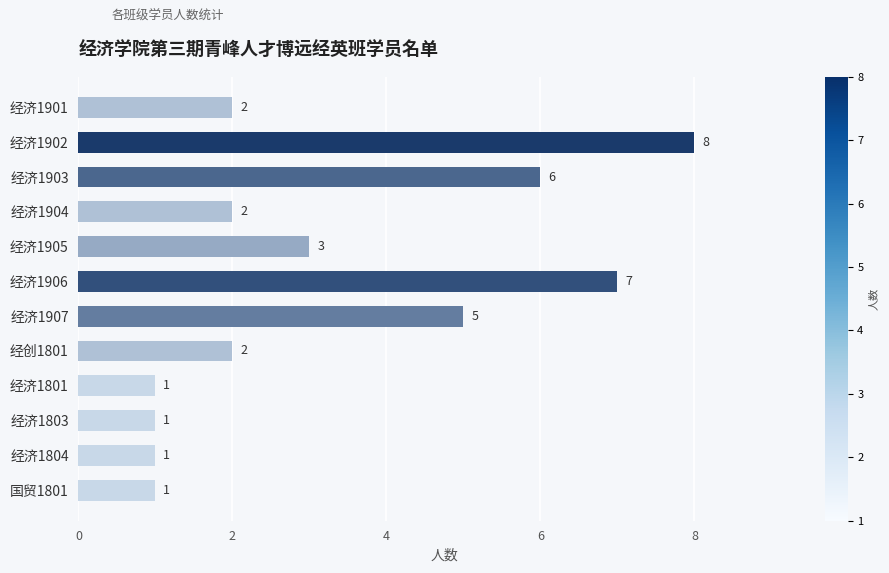

Which label corresponds to the largest value in the chart?

经济1902